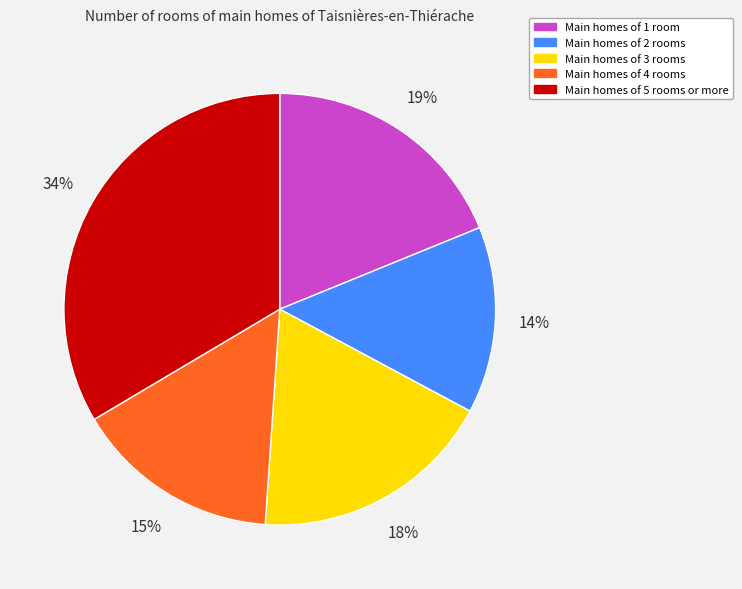

To the nearest percent, what portion does Main homes of 1 room represent?

19%